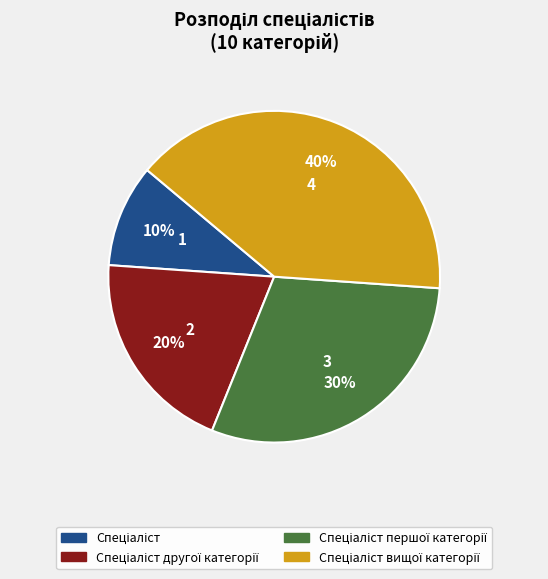

Is there any slice that represents more than half of the pie?

No